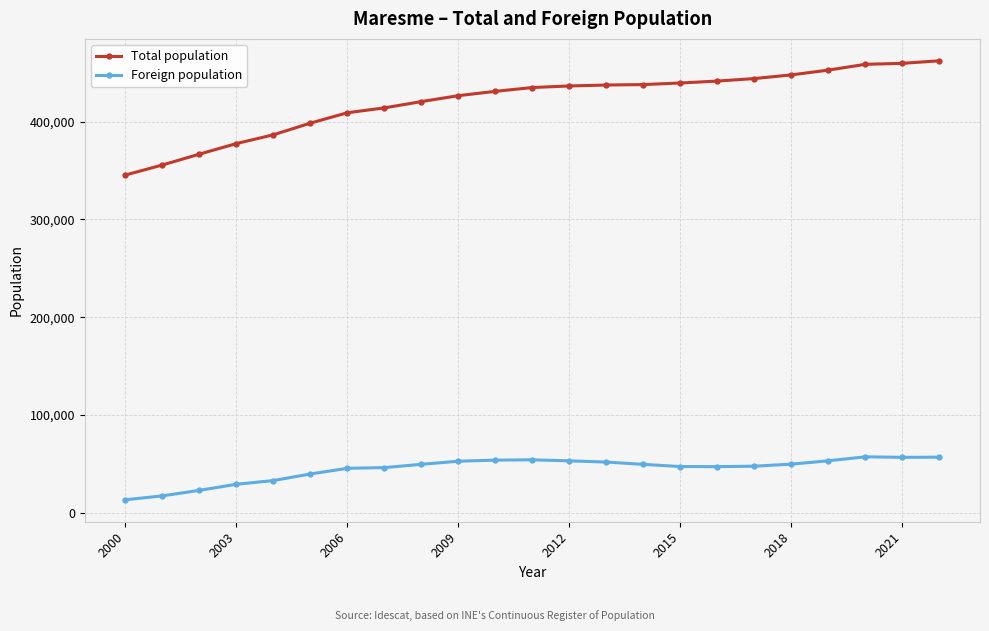

Count the number of data series in this chart.

2